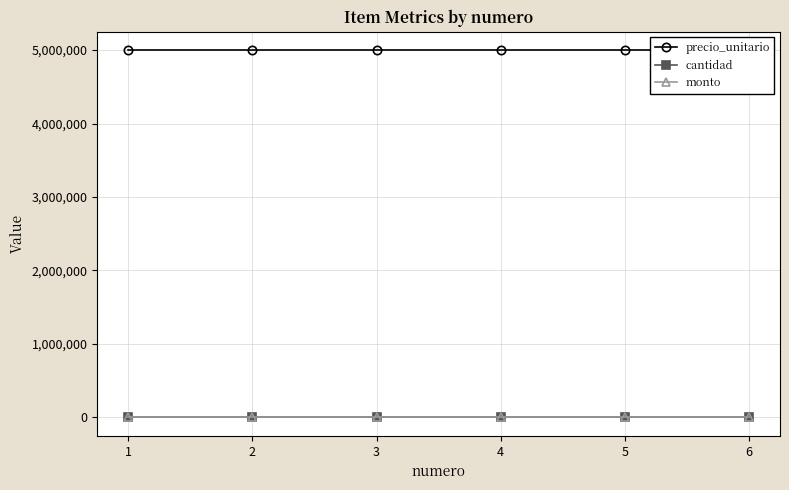

Reading right to left, what are all the values shown in this chart?

precio_unitario: 6=5000000	5=5000000	4=5000000	3=5000000	2=5000000	1=5000000
cantidad: 6=0	5=0	4=0	3=0	2=0	1=0
monto: 6=0	5=0	4=0	3=0	2=0	1=0